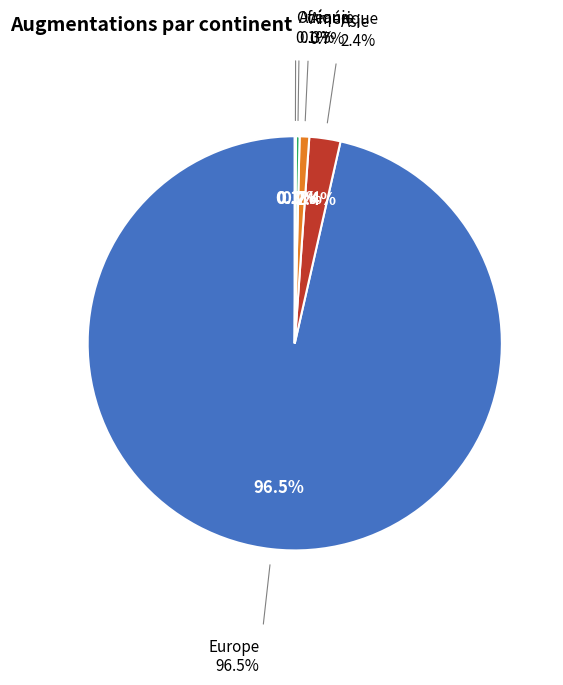

Is there a majority slice in this chart?

Yes